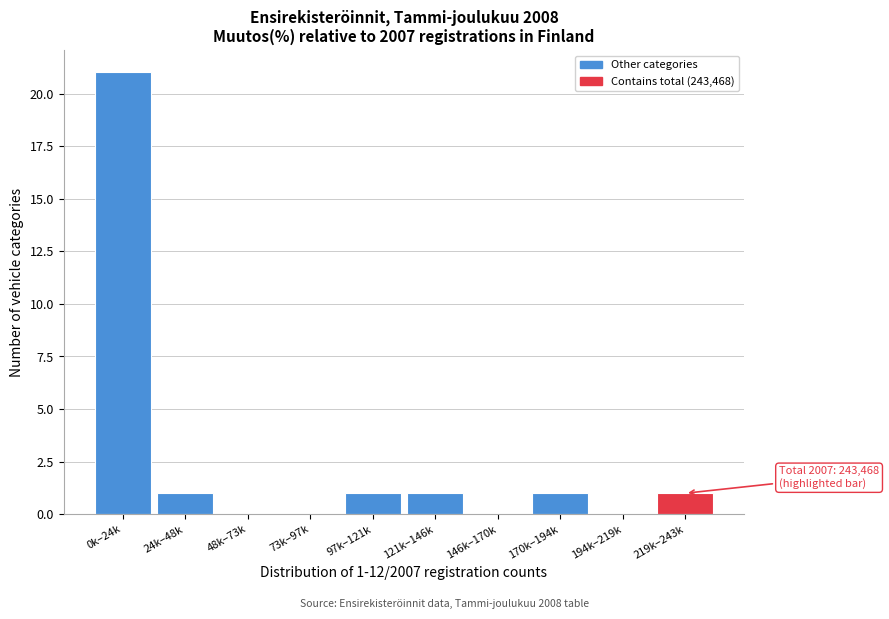

Reading right to left, what are all the values shown in this chart?

219k–243k=1	194k–219k=0	170k–194k=1	146k–170k=0	121k–146k=1	97k–121k=1	73k–97k=0	48k–73k=0	24k–48k=1	0k–24k=21